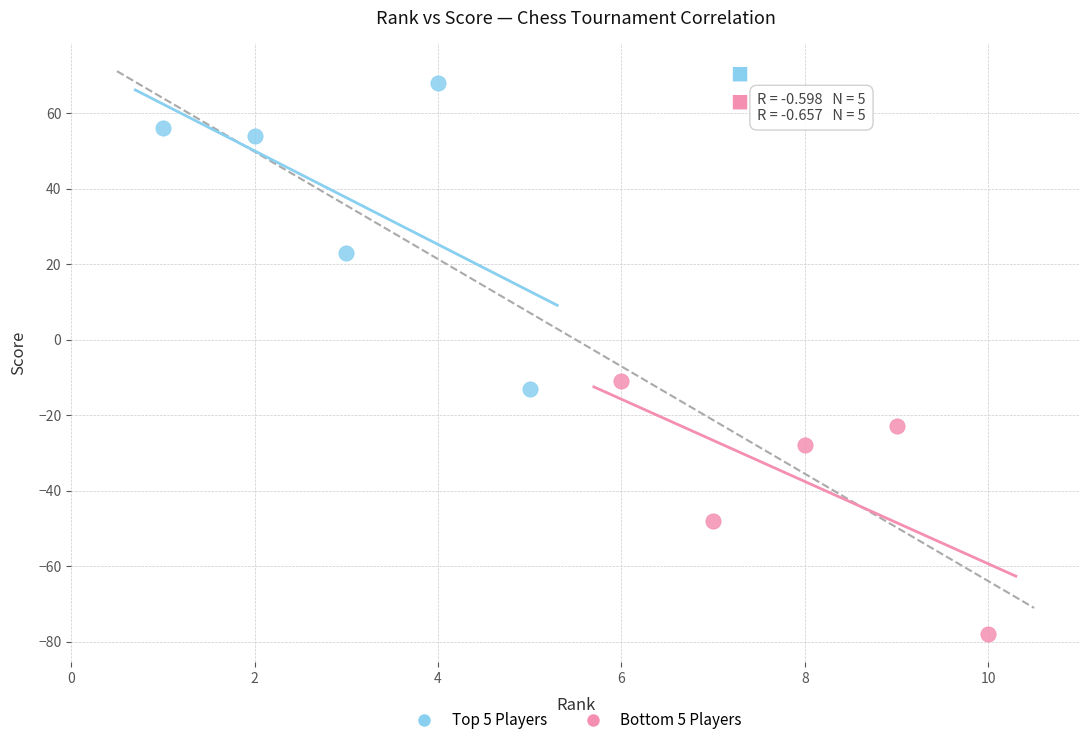

What are all the series names shown in the legend?

Top 5 Players, Bottom 5 Players